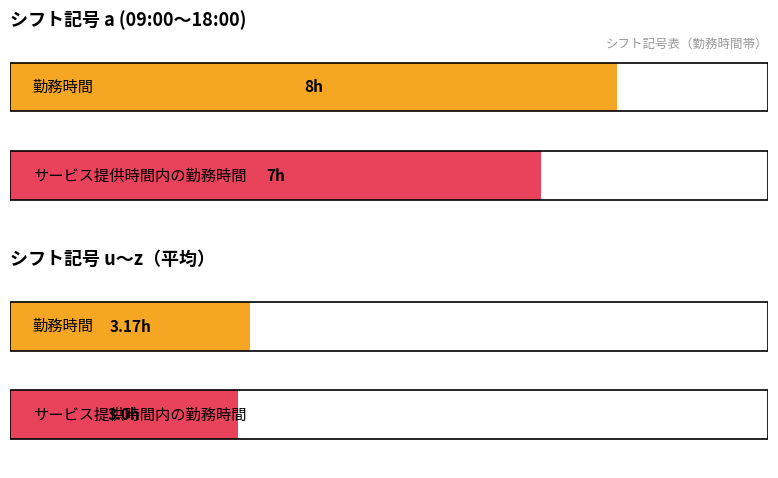

Is it true that 勤務時間 equals 2 at v?

True